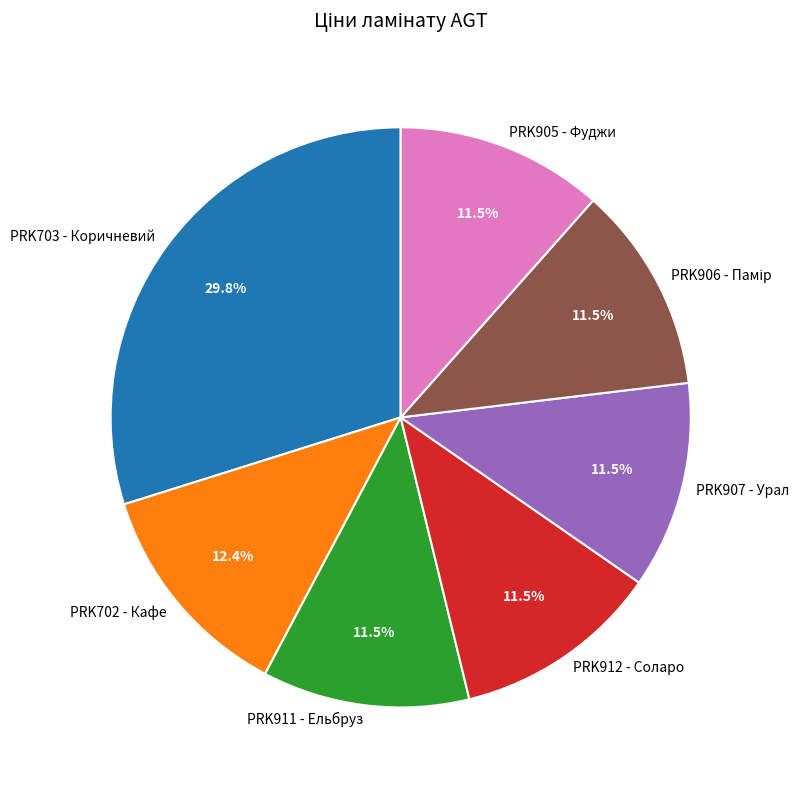

Does any single category account for the majority?

No